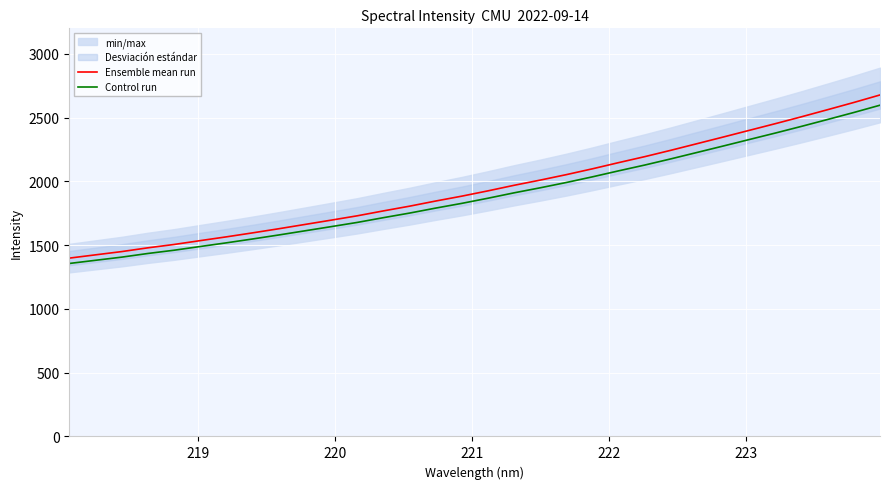

What is the highest value of the Control run series?

2597.3